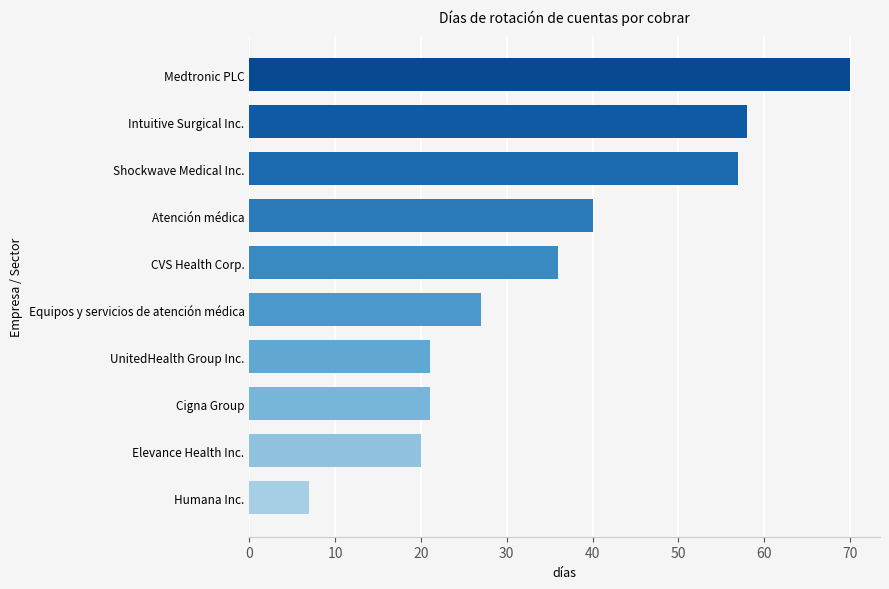

Reading bottom to top, extract all data points from this chart.

7	20	21	21	27	36	40	57	58	70